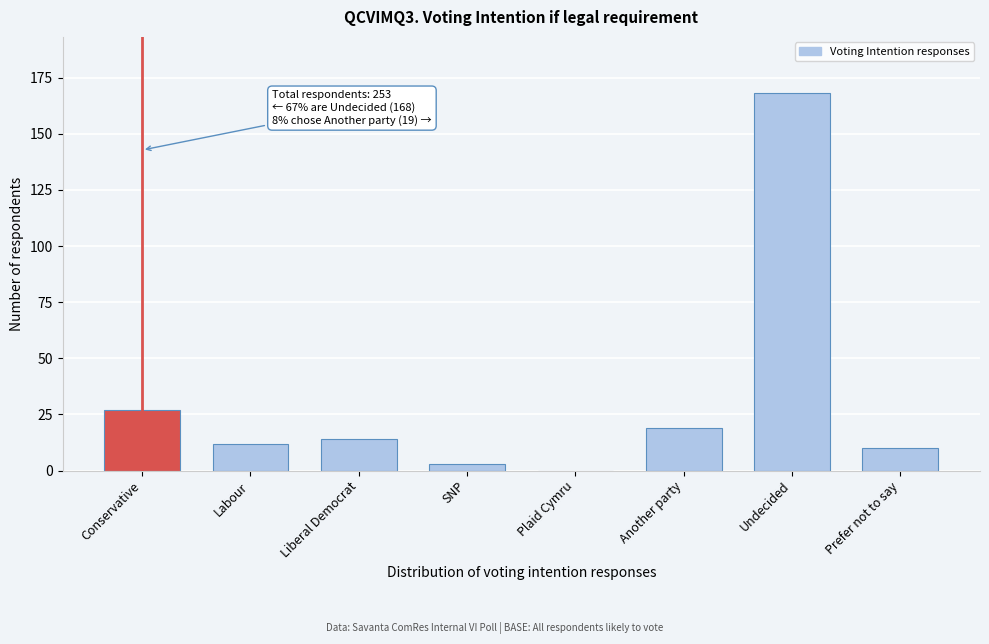

Reading left to right, extract all data points from this chart.

Conservative=27	Labour=12	Liberal Democrat=14	SNP=3	Plaid Cymru=0	Another party=19	Undecided=168	Prefer not to say=10